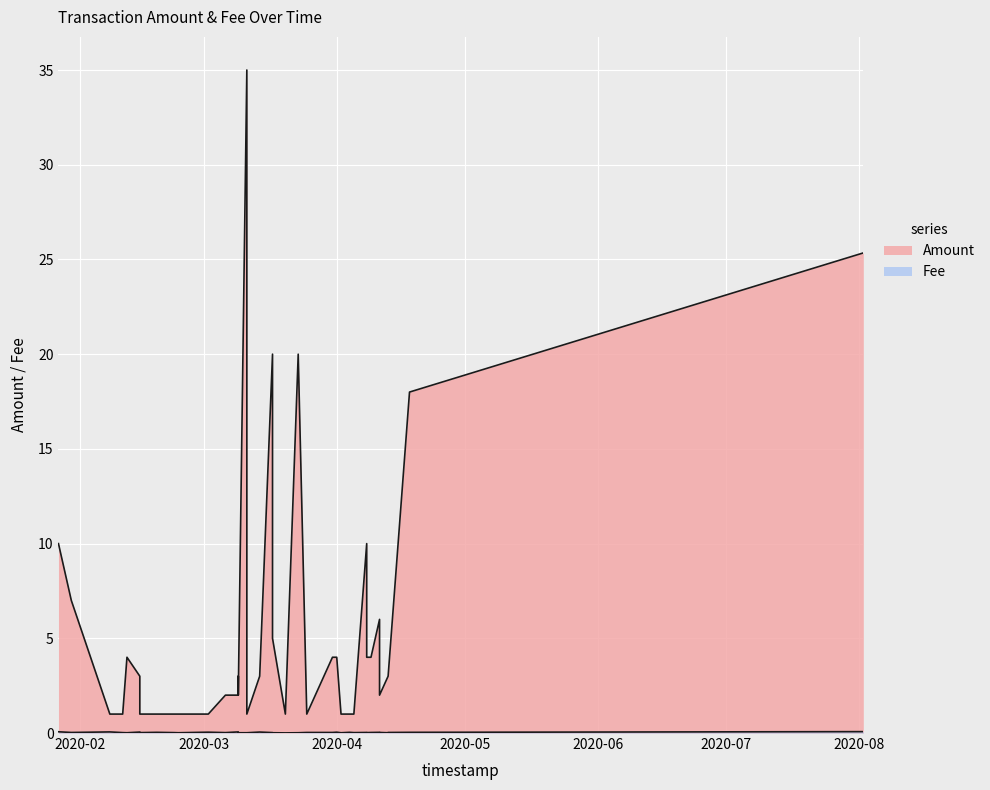

At how many categories does at least one series exceed 5?

9